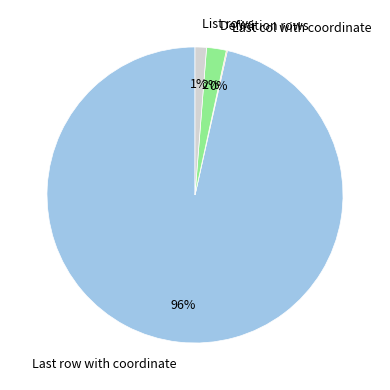

Which slice is the largest?

Last row with coordinate